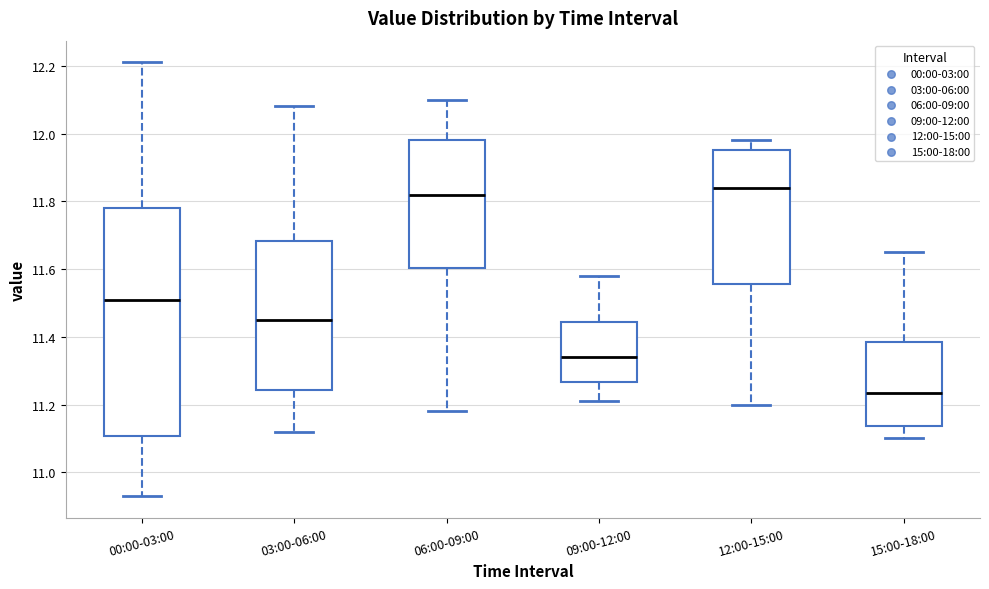

Reading left to right, read every box against the y-axis: the position of its median line, the range the box covers, and the ends of its whiskers. The values are not printed on the chart, so give them approximately, as read against the axis.

00:00-03:00: median 11.52, box 11.10 to 11.78, whiskers 10.94 to 12.22
03:00-06:00: median 11.46, box 11.24 to 11.68, whiskers 11.12 to 12.08
06:00-09:00: median 11.82, box 11.60 to 11.98, whiskers 11.18 to 12.10
09:00-12:00: median 11.34, box 11.26 to 11.44, whiskers 11.22 to 11.58
12:00-15:00: median 11.84, box 11.56 to 11.96, whiskers 11.20 to 11.98
15:00-18:00: median 11.24, box 11.14 to 11.38, whiskers 11.10 to 11.66